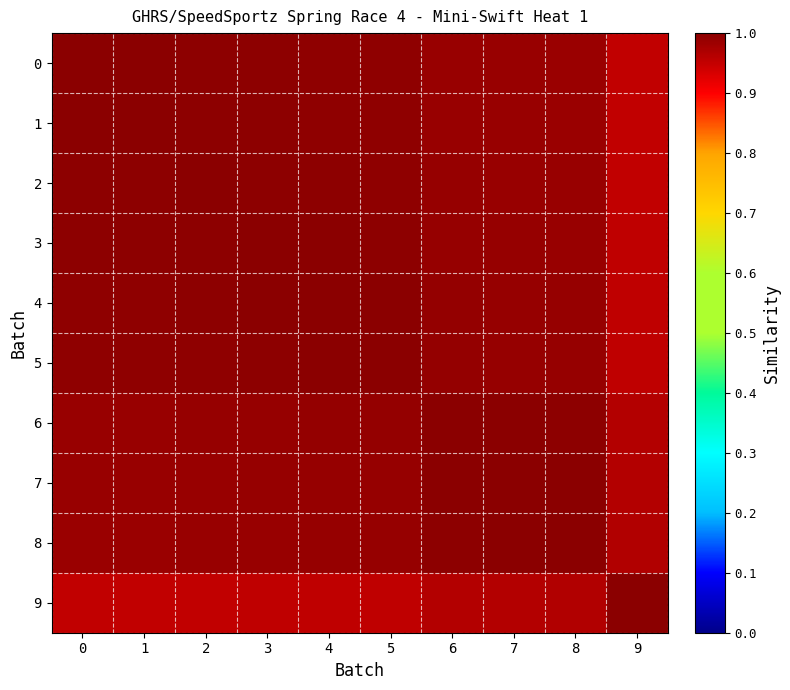

Which series has the largest total across all categories?

4